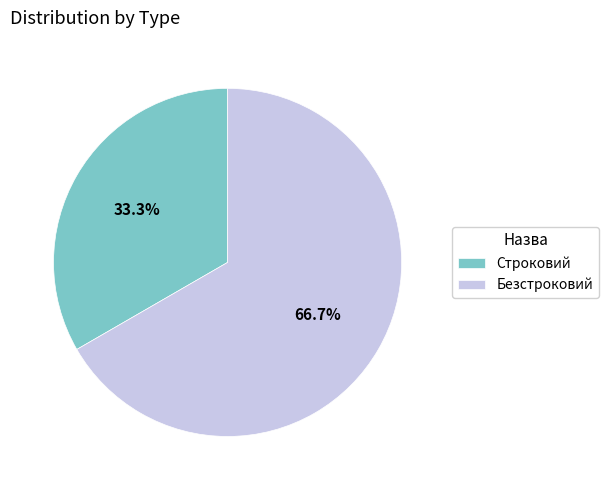

Combined, what portion of the pie is Строковий and Безстроковий?

100.0%